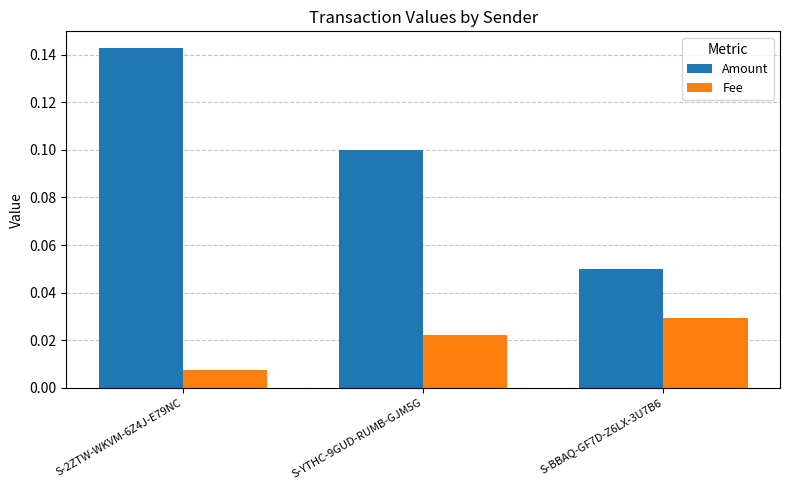

What are all the series names shown in the legend?

Amount, Fee